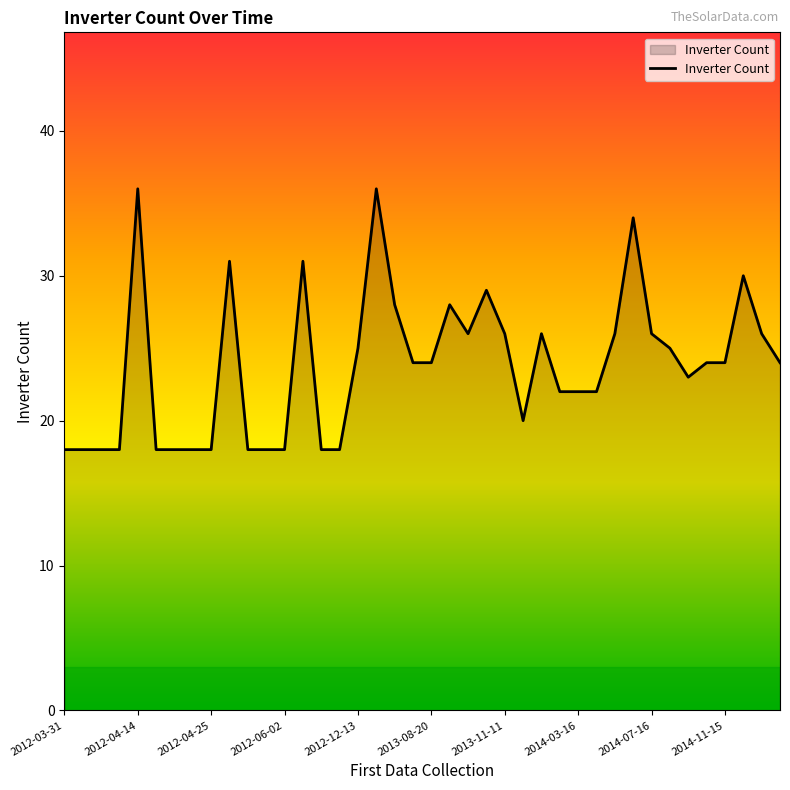

What is the maximum value shown in the chart?

36